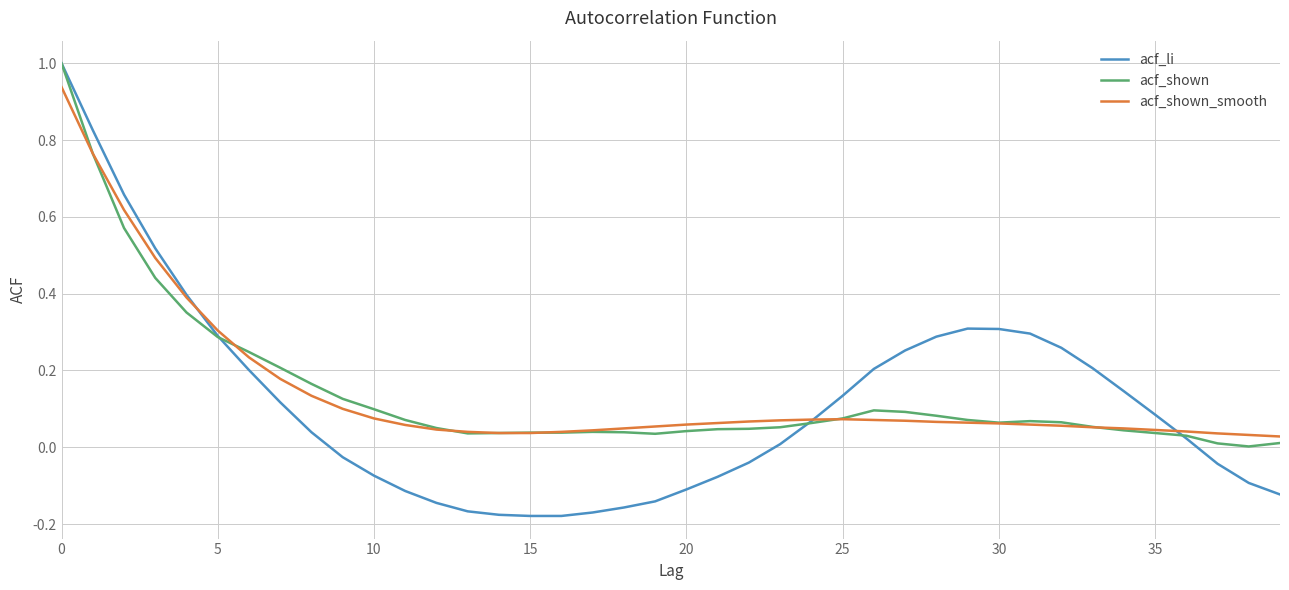

At how many categories does at least one series exceed 0?

40